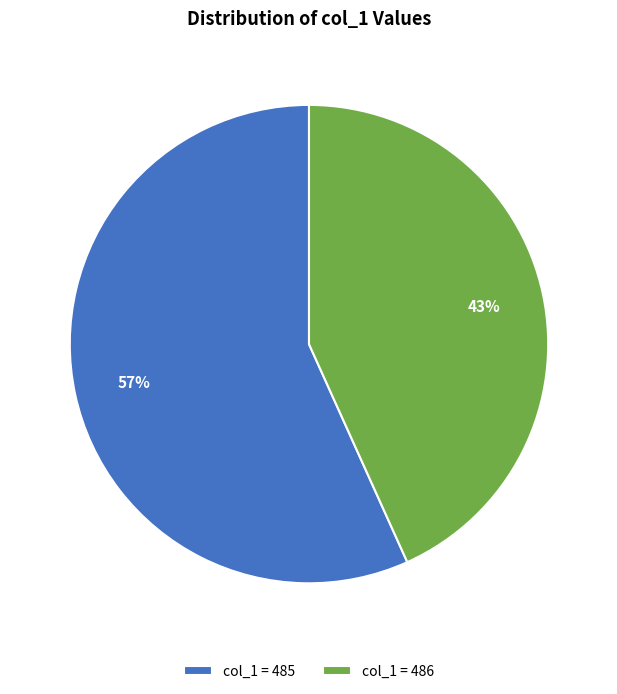

Rank the categories by value from highest to lowest.

col_1 = 485, col_1 = 486